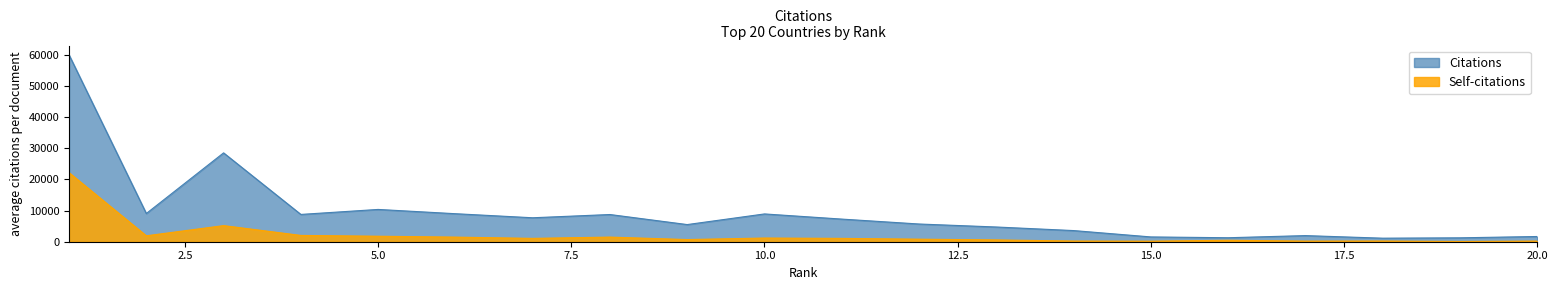

Count the number of categories in the chart.

20